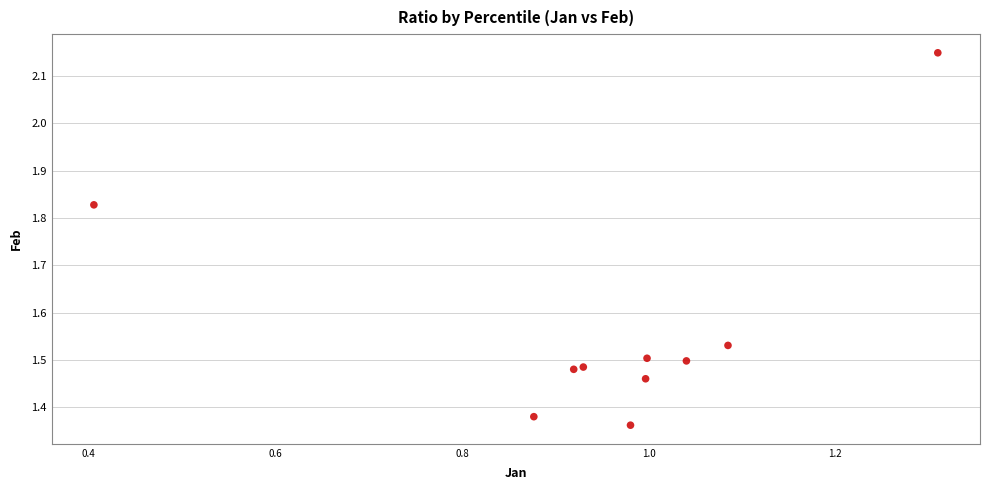

What is the average Y value?

1.6